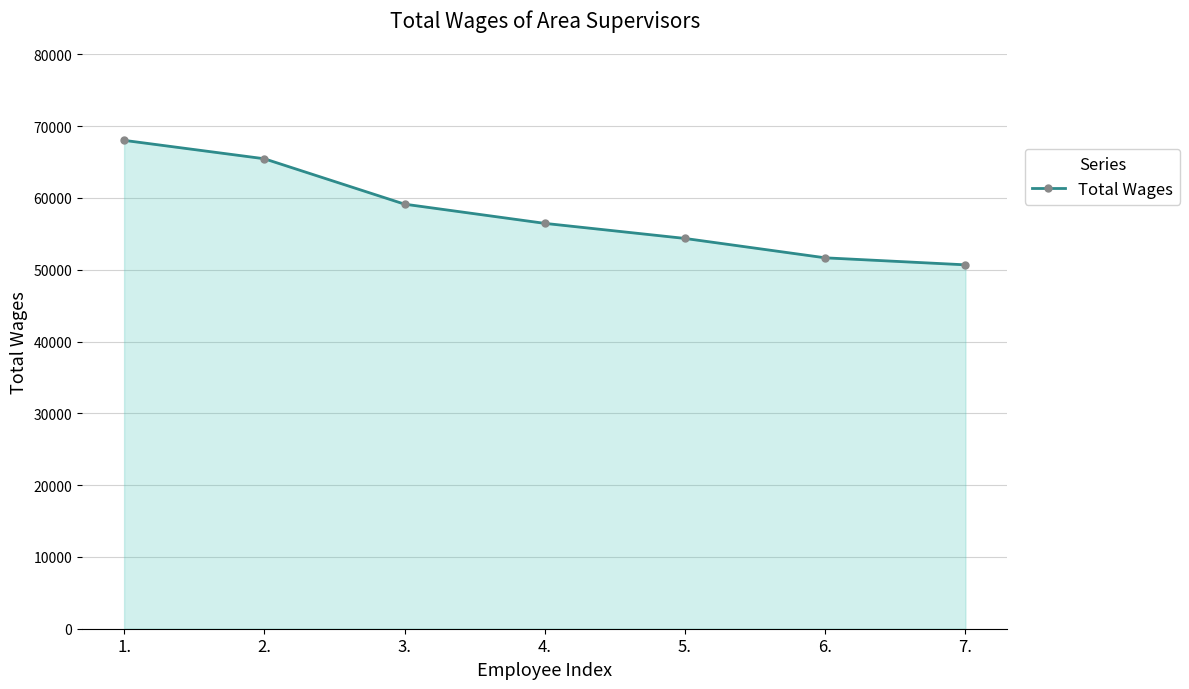

What position from the right is 5.?

3